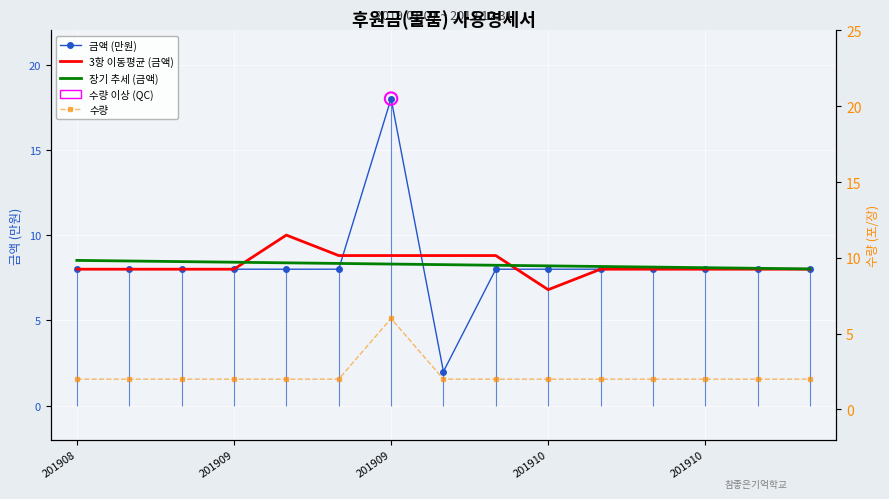

At how many categories does at least one series exceed 5?

15